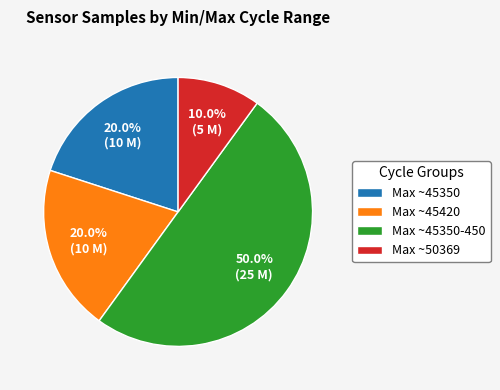

What is the ratio of the value at Max ~45350 to the value at Max ~45350-450?

0.4